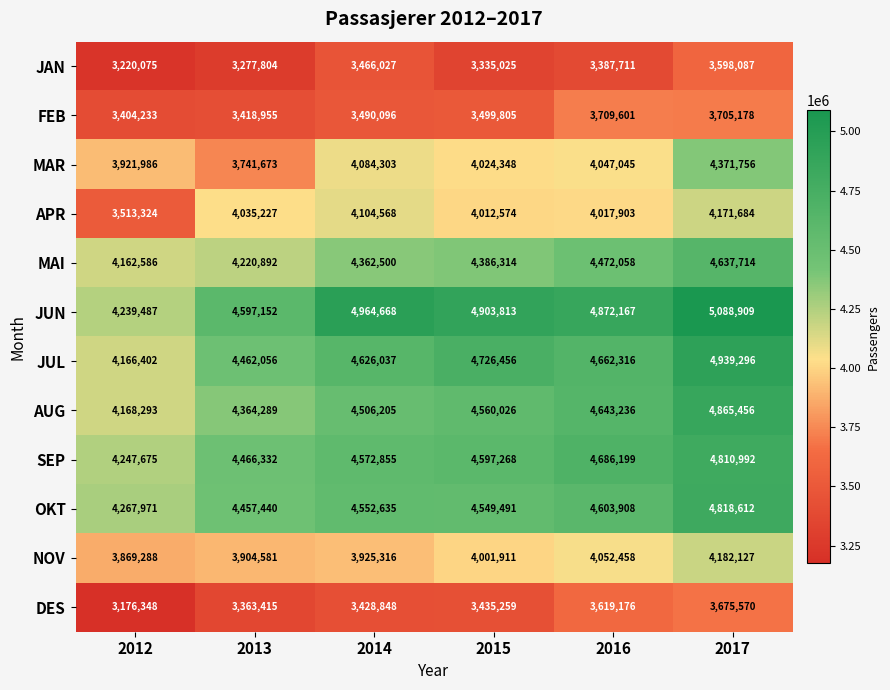

What is the spread (max minus min) of values at 2012?

1091623